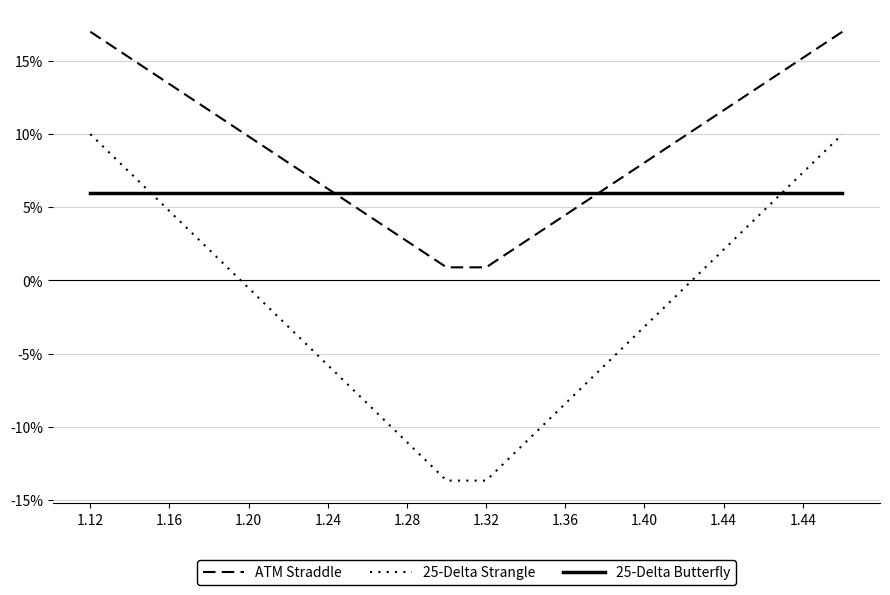

Is this an area chart (filled region under the line)?

No